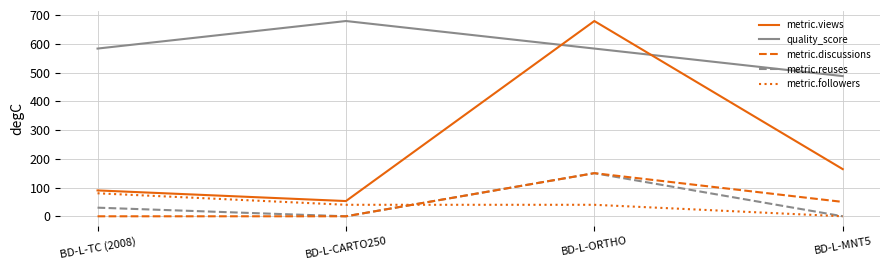

True or false: metric.reuses has a value of -88.4 at BD-L-CARTO250.

False